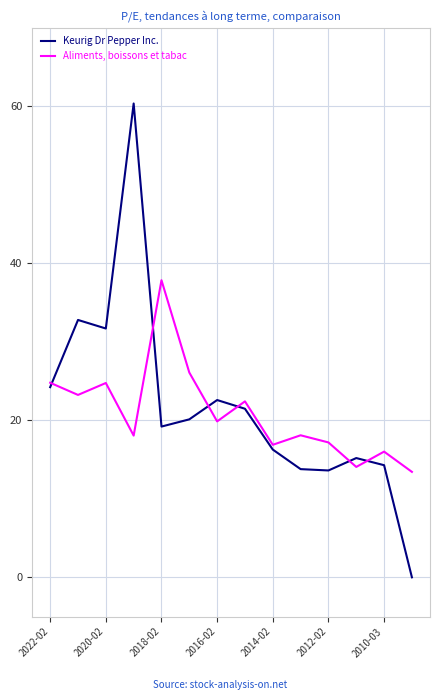

Which series has the largest range (max minus min)?

Keurig Dr Pepper Inc.